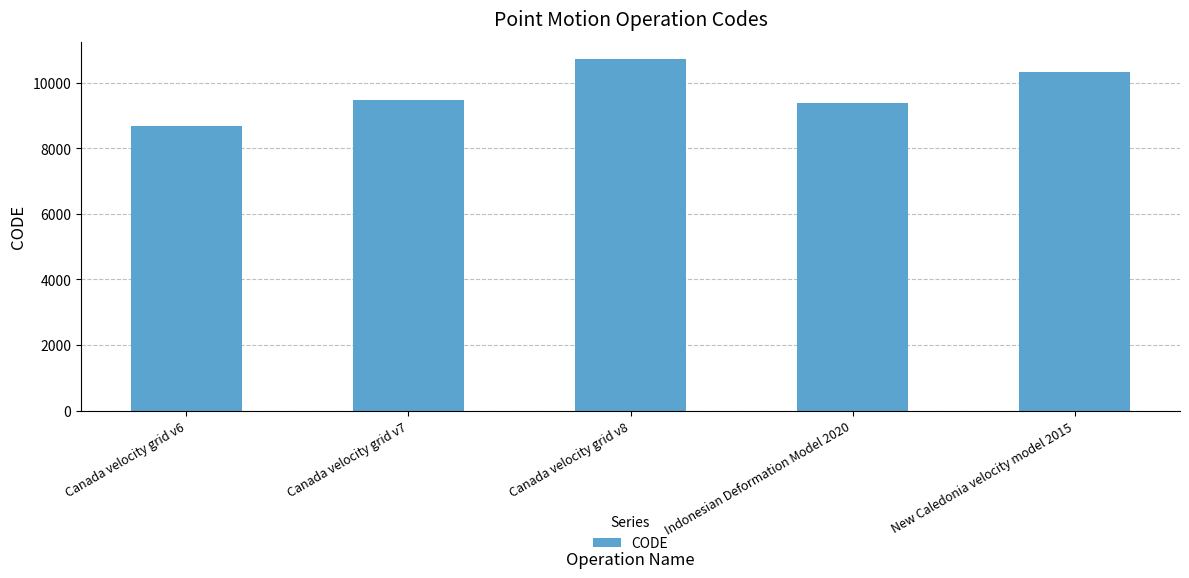

Reading right to left, what are all the values shown in this chart?

New Caledonia velocity model 2015=10323	Indonesian Deformation Model 2020=9375	Canada velocity grid v8=10707	Canada velocity grid v7=9483	Canada velocity grid v6=8676